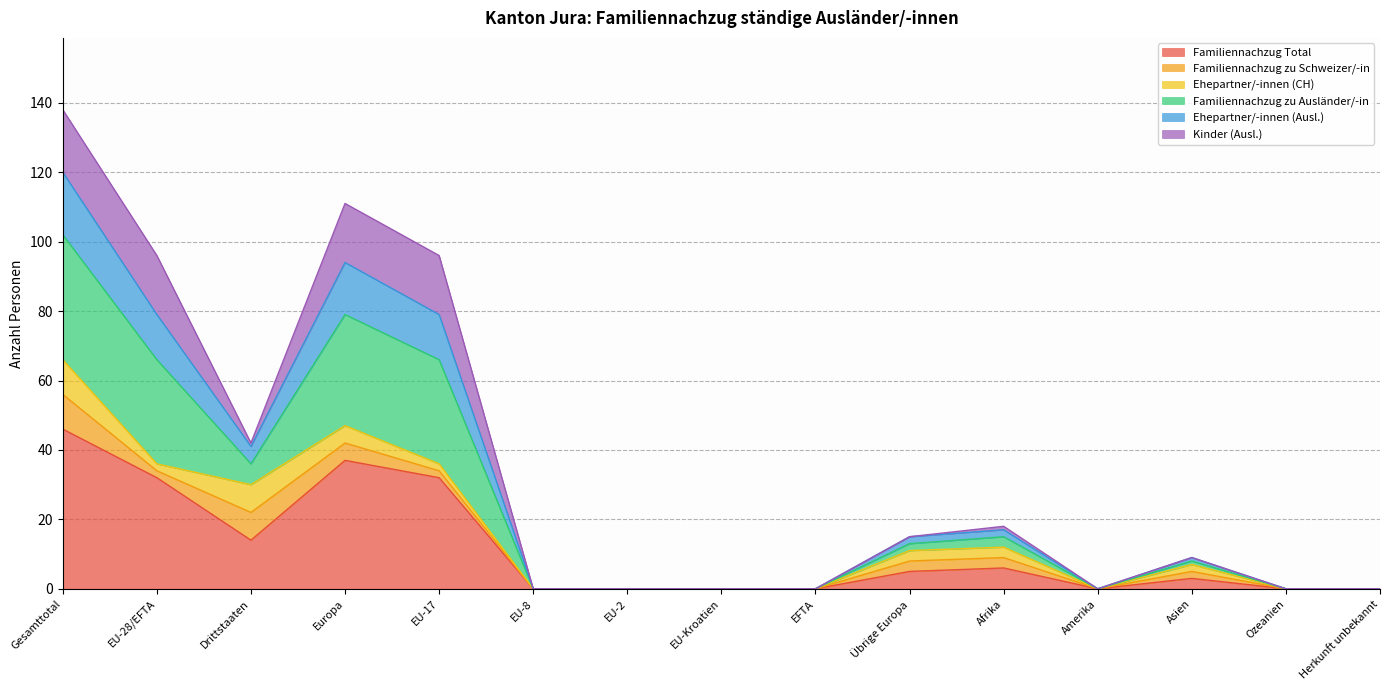

How many interior local valleys does the Familiennachzug zu Ausländer/-in series have?

2